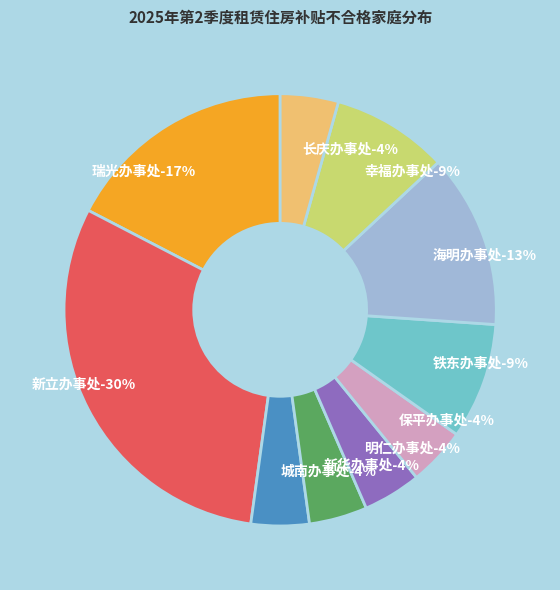

To the nearest percent, what portion does 长庆办事处 represent?

4%